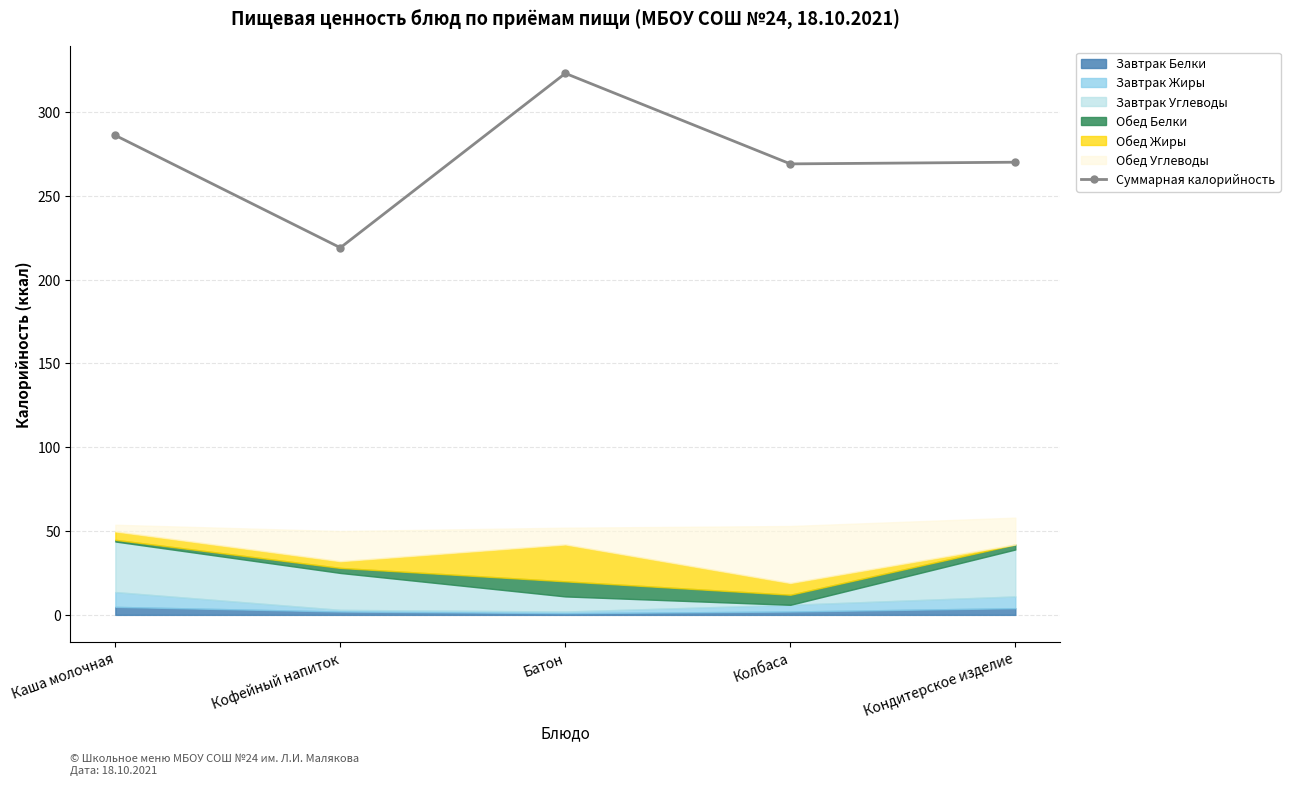

What is the maximum value shown in the chart?

323